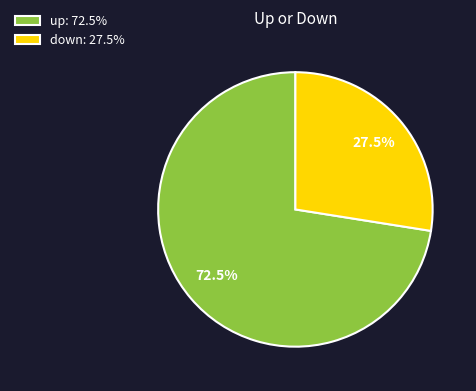

Between up and down, which is larger?

up